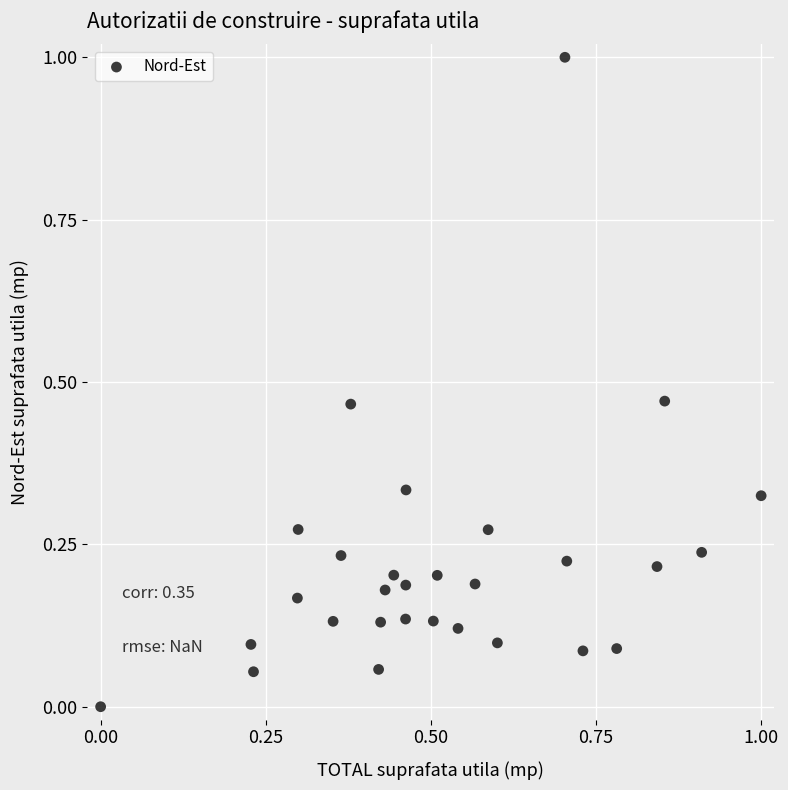

What is the range of Y values (max minus min)?

1.0